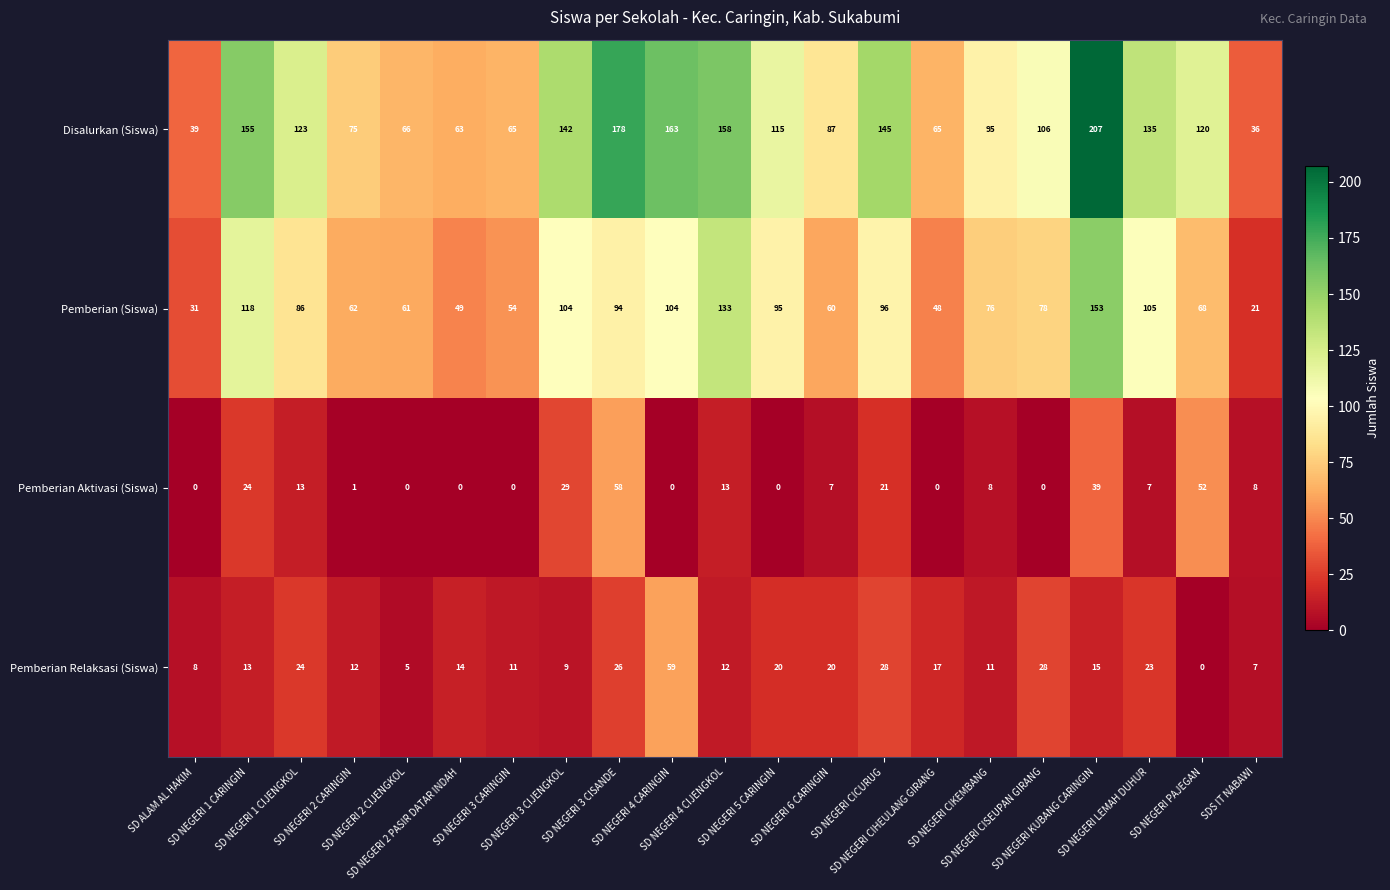

What is the difference between the second highest and minimum values in the Pemberian (Siswa) series?

112